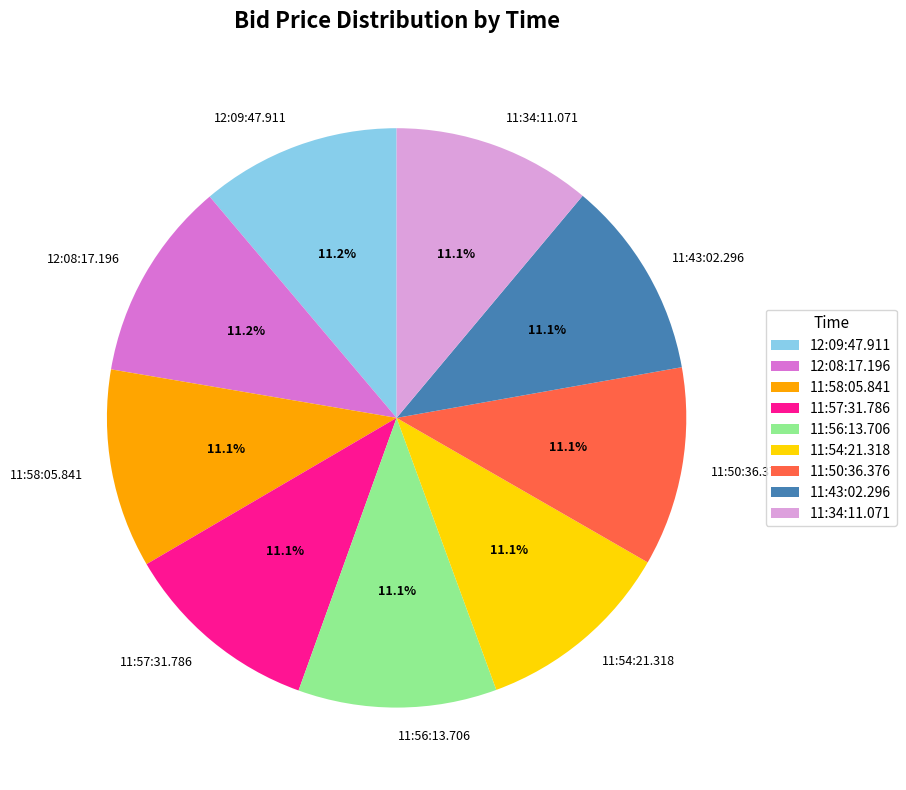

How many slices are in this pie chart?

9